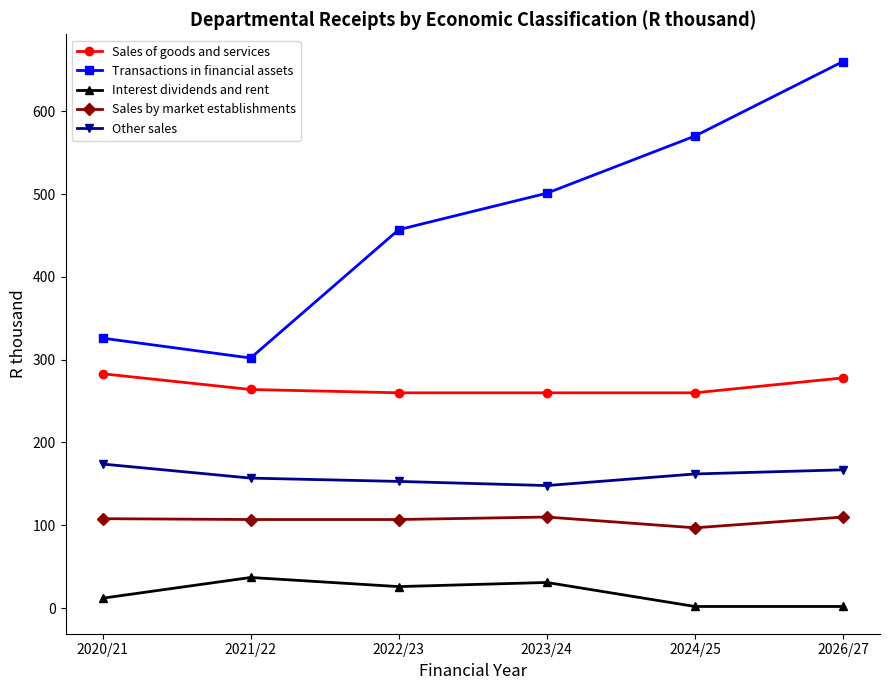

What is the value of the Interest dividends and rent point at the 5th from the left?

2